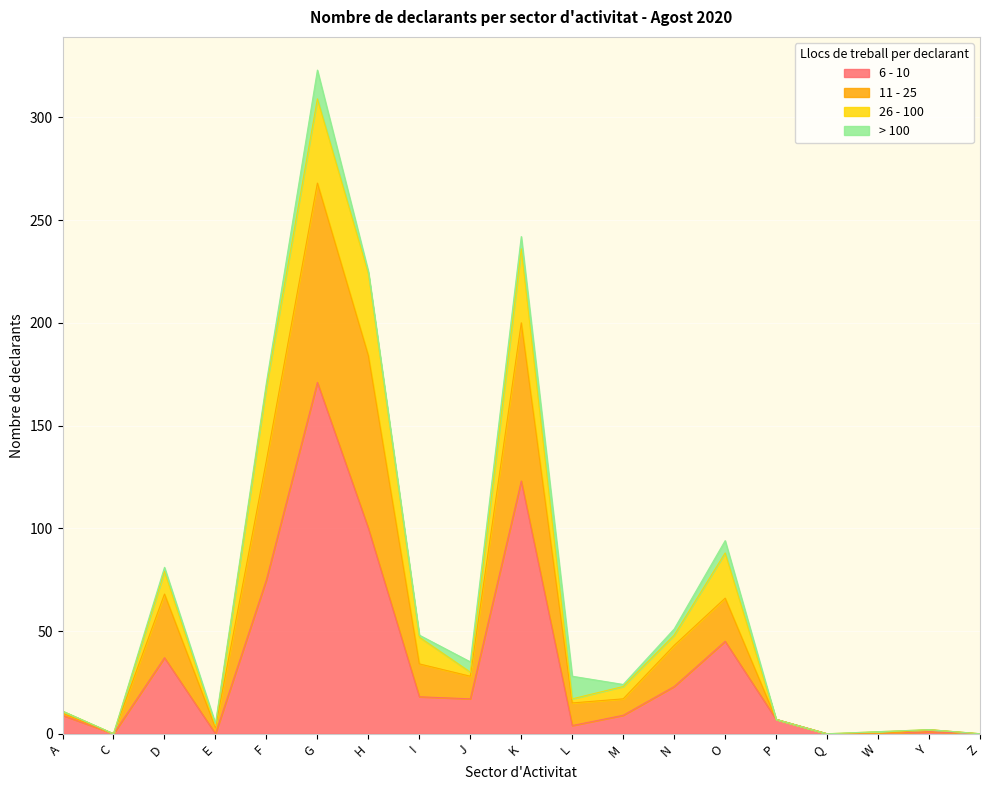

The value of 11 - 25 at P is 11. True or false?

False